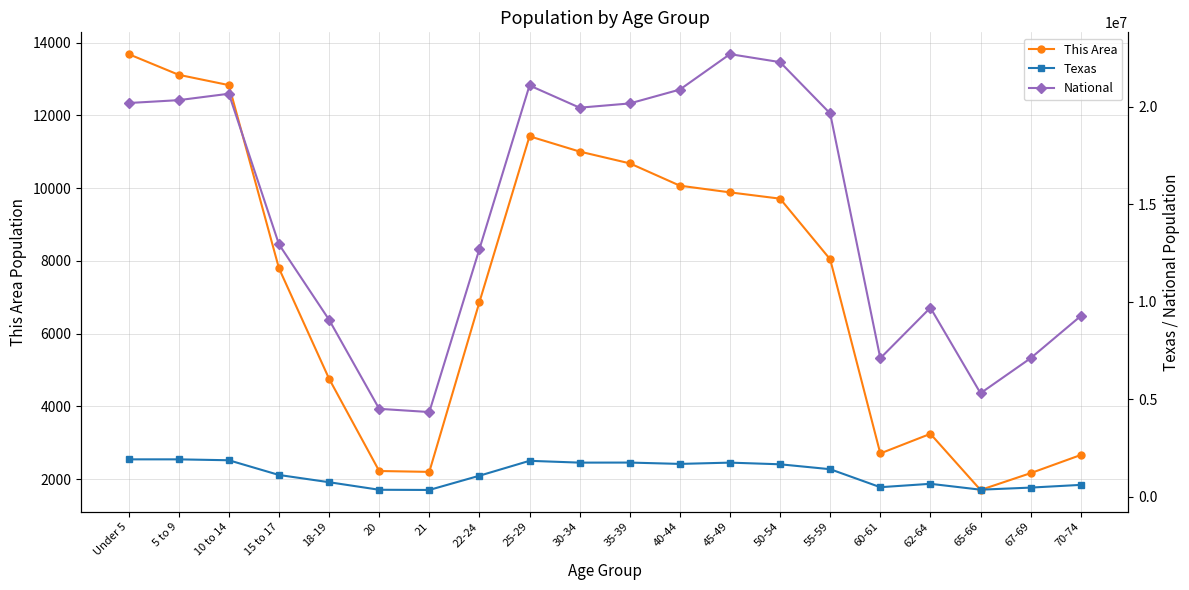

How many values in the National series are below 19664805?

10